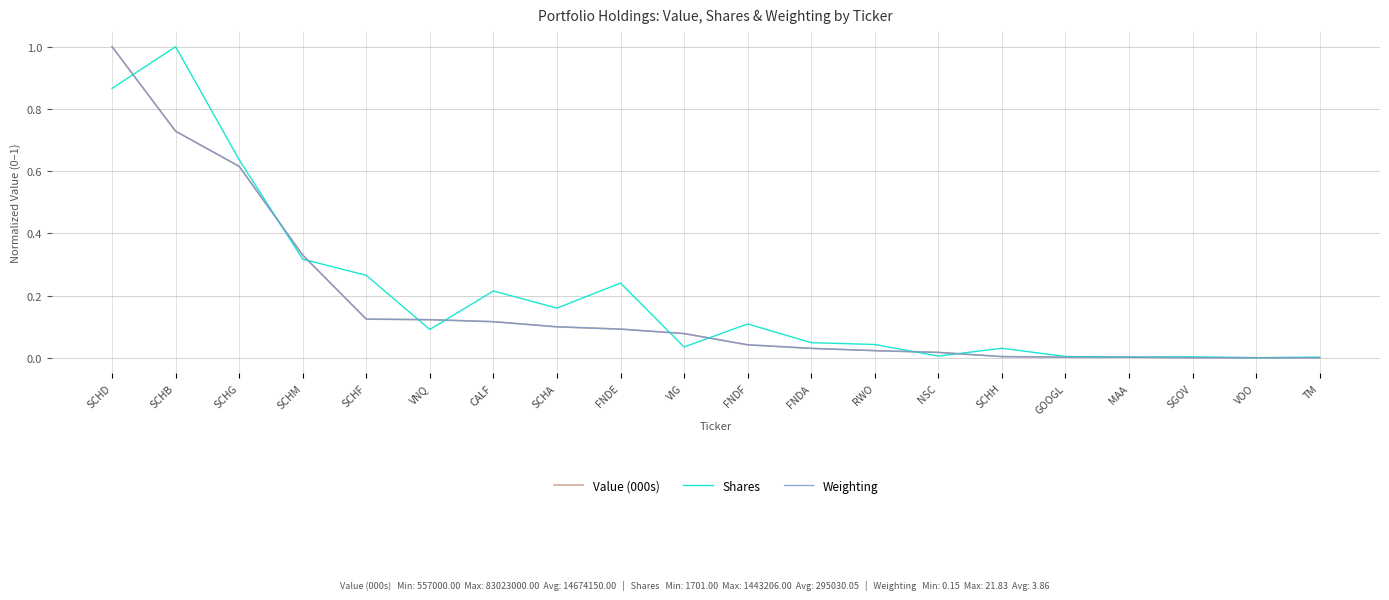

Which series changed the most between SCHB and VIG?

Shares